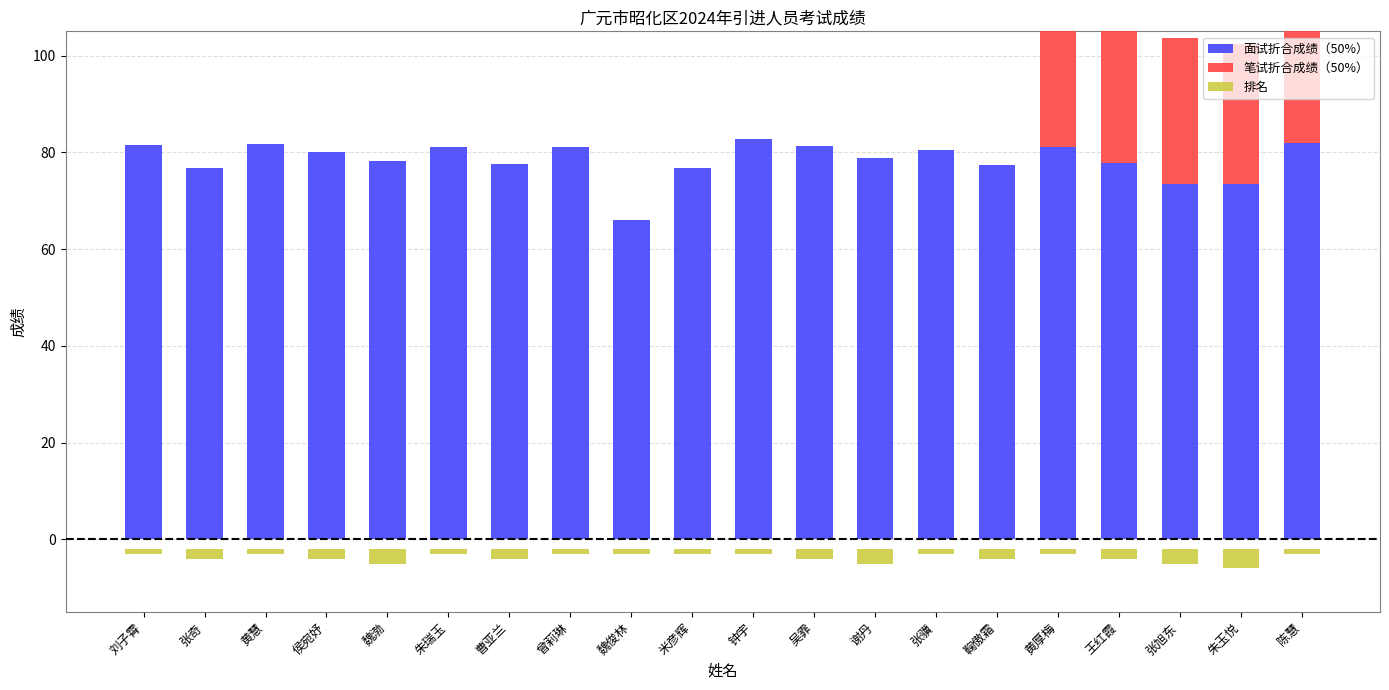

Reading left to right, list all the values displayed in this chart.

面试折合成绩（50%）: 81.4	76.7	81.8	80.1	78.2	81.2	77.5	81.0	66.1	76.8	82.7	81.4	78.7	80.4	77.5	81.1	77.9	73.5	73.4	82.0
笔试折合成绩（50%）: 0.0	0.0	0.0	0.0	0.0	0.0	0.0	0.0	0.0	0.0	0.0	0.0	0.0	0.0	0.0	37.2	35.8	30.2	29.0	29.5
排名: 1.0	2.0	1.0	2.0	3.0	1.0	2.0	1.0	1.0	1.0	1.0	2.0	3.0	1.0	2.0	1.0	2.0	3.0	4.0	1.0